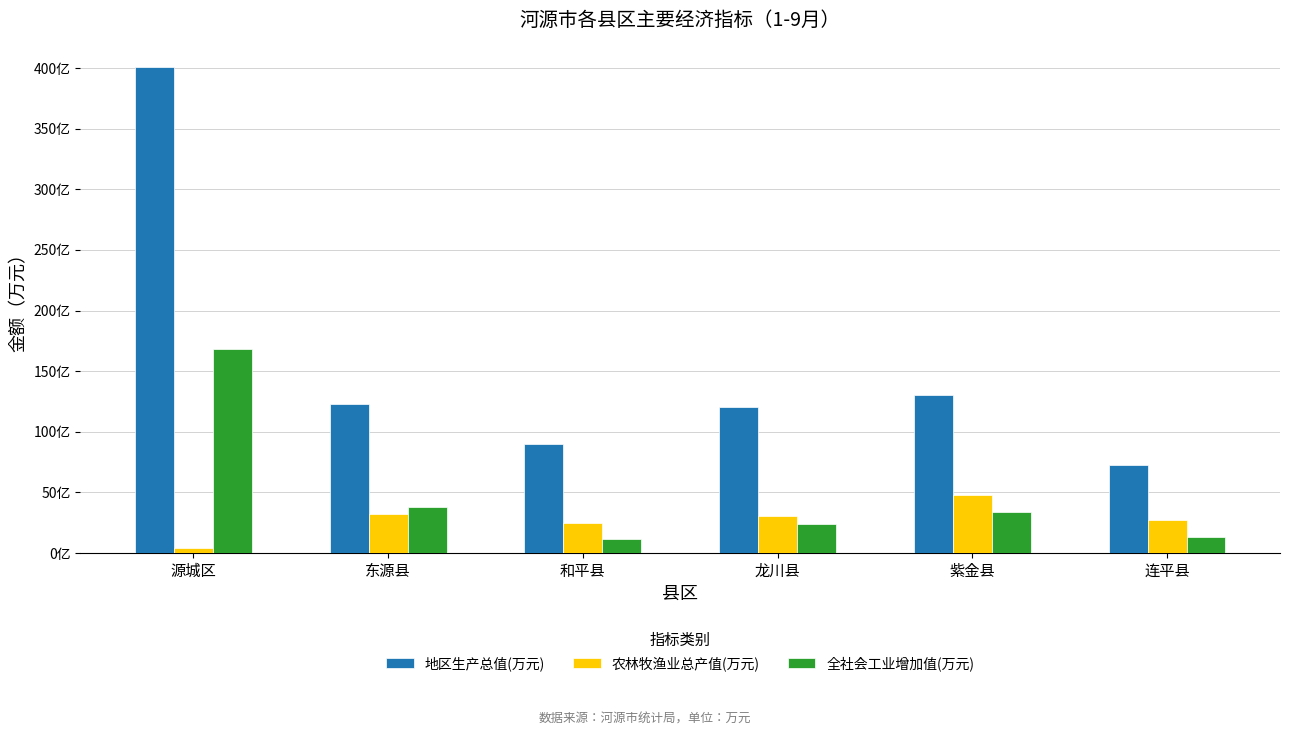

True or false: 农林牧渔业总产值(万元) has a value of 303820.5 at 龙川县.

True